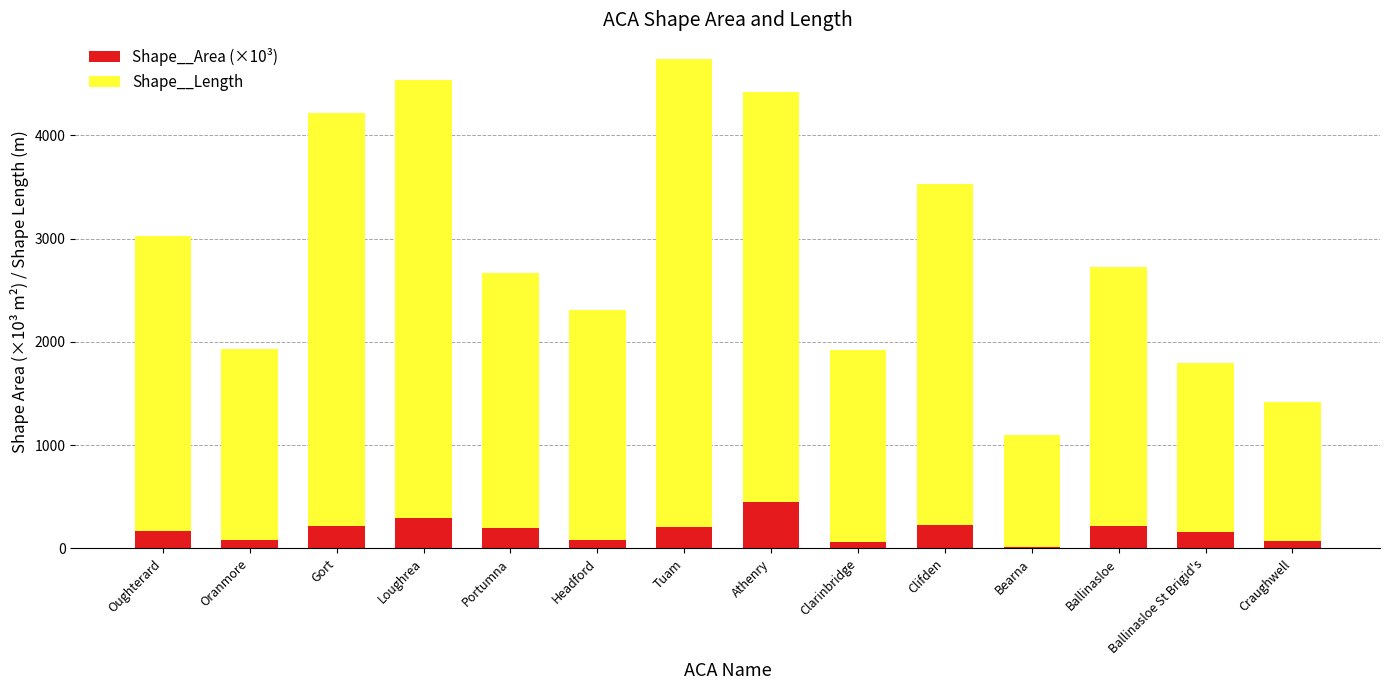

True or false: Shape__Area (×10³) has a value of 382.1 at Clifden.

False